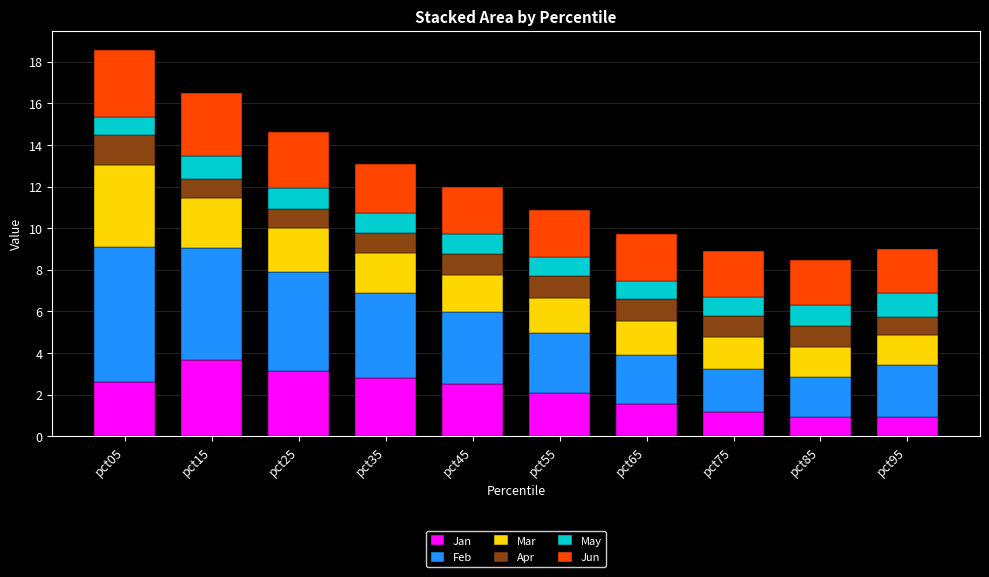

What is the total value across all series at pct85?

8.5